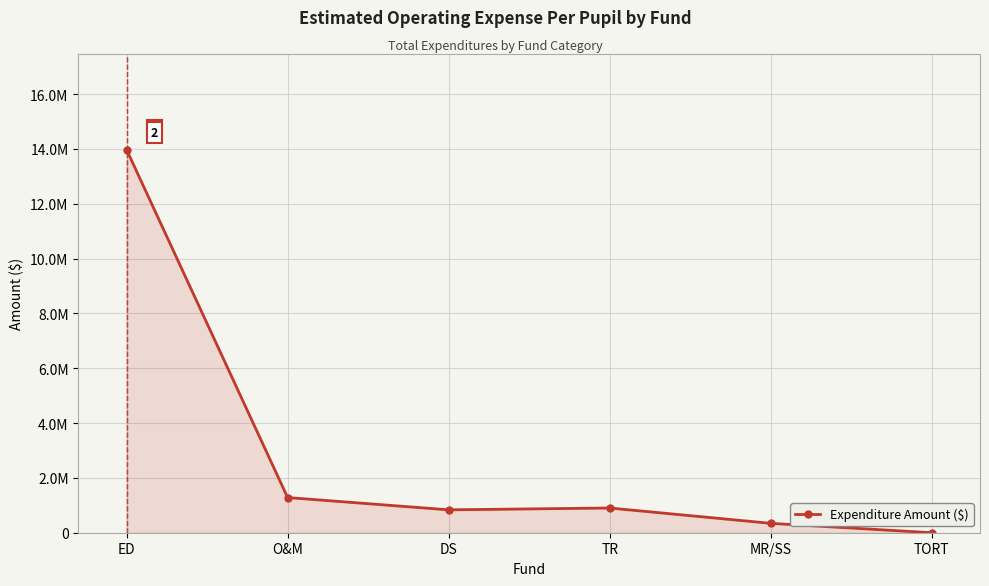

Is this an area chart (filled region under the line)?

Yes